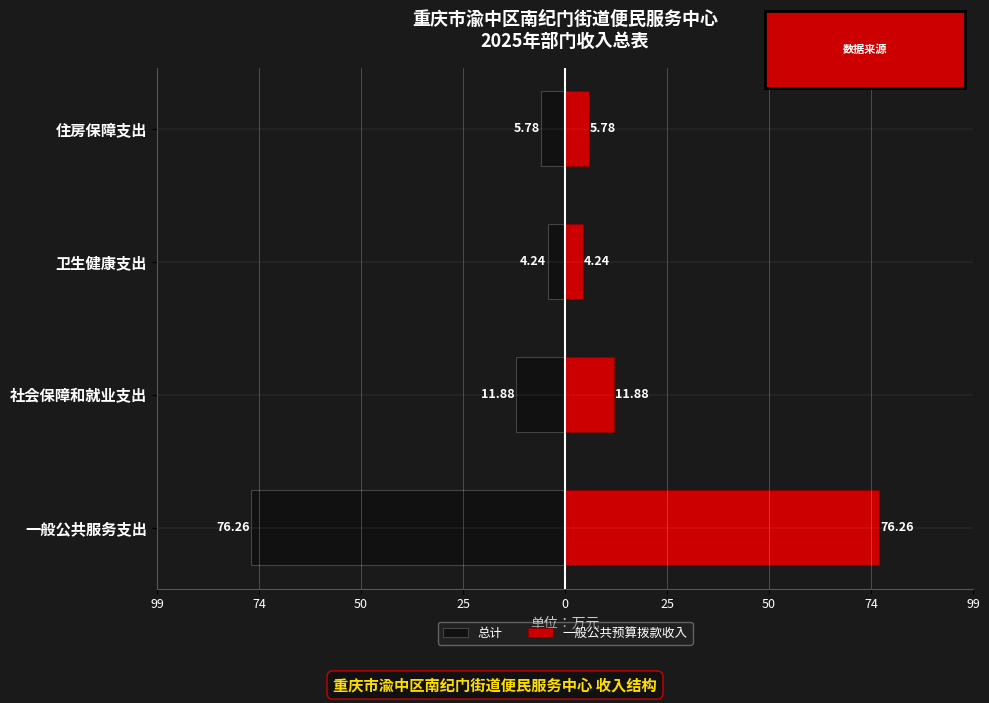

Reading right to left, transcribe all the data shown in this chart.

总计: -5.8	-4.2	-11.9	-76.3
一般公共预算拨款收入: 5.8	4.2	11.9	76.3